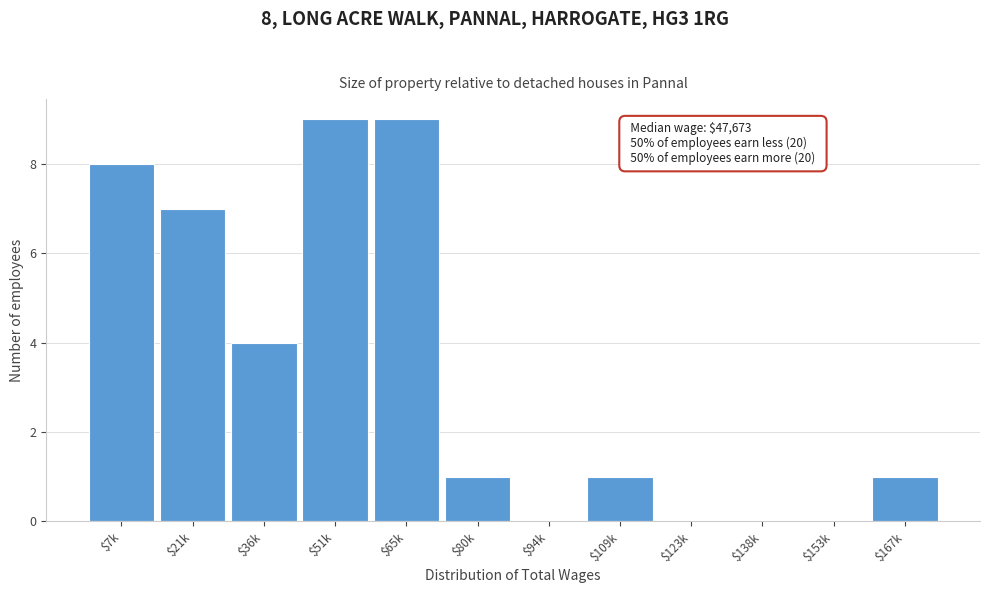

Is it true that the value at $167k is 2?

False